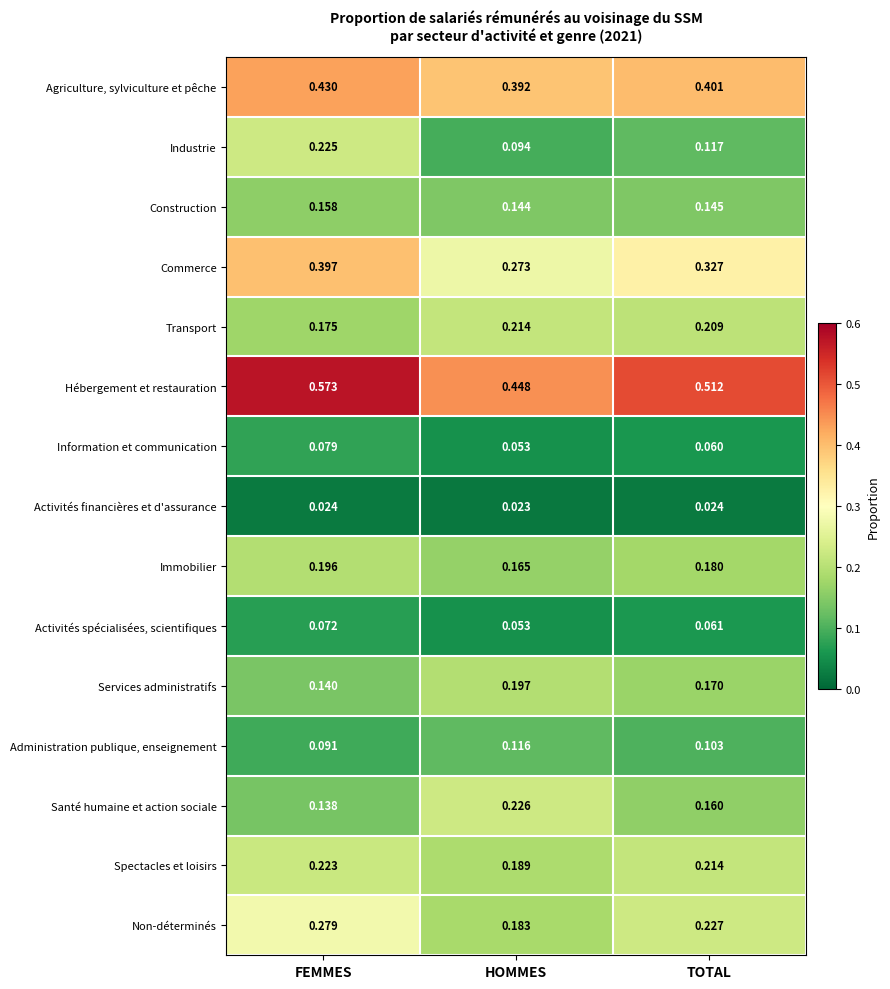

Between FEMMES and TOTAL, which series saw the biggest shift?

Industrie